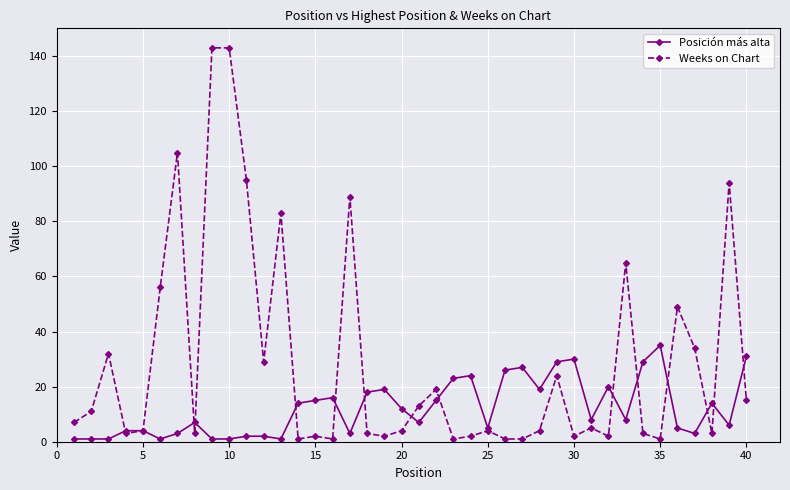

How many lines are shown in the chart?

2